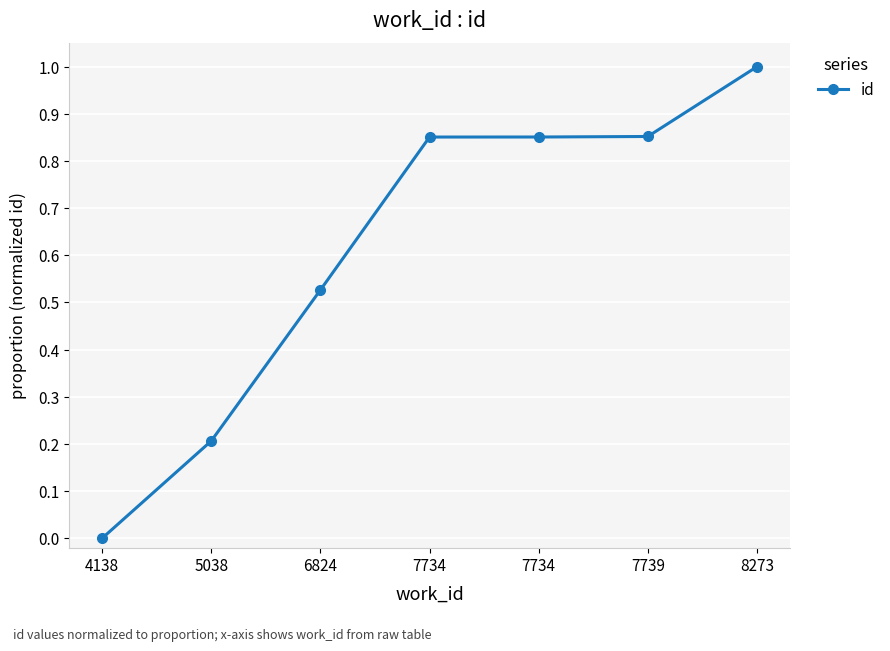

How many lines are shown in the chart?

1